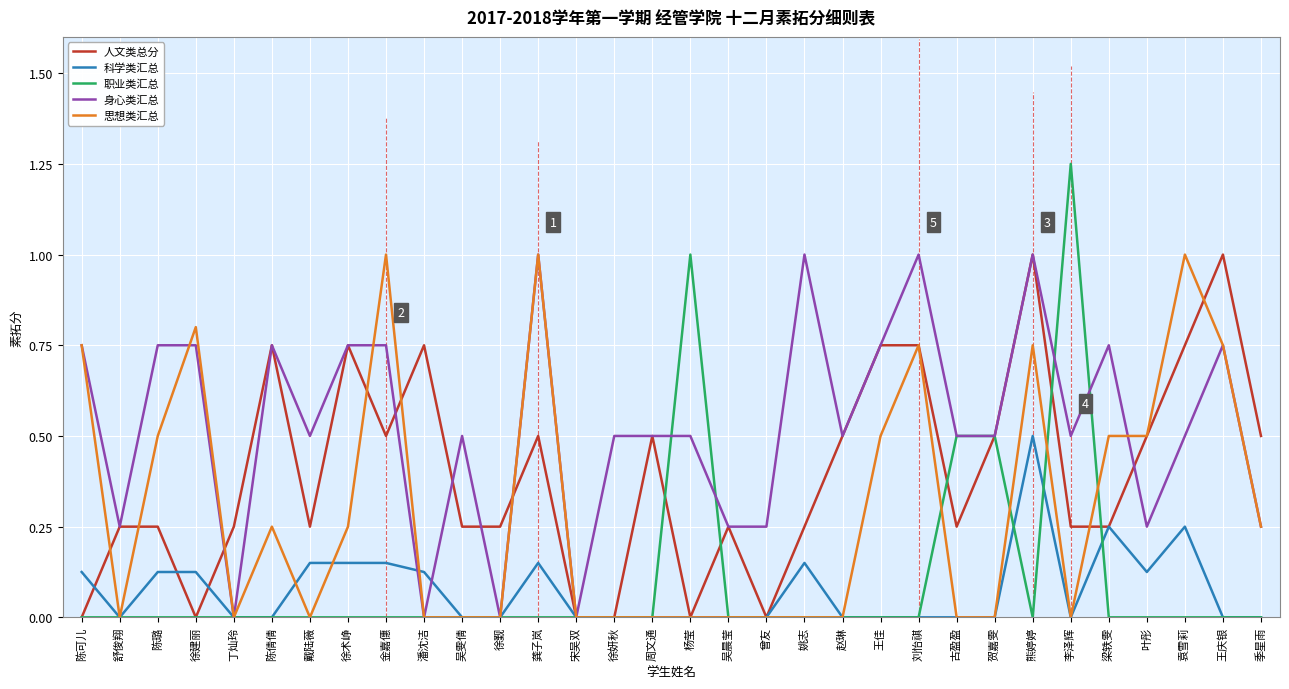

Which series has the widest spread of values?

职业类汇总